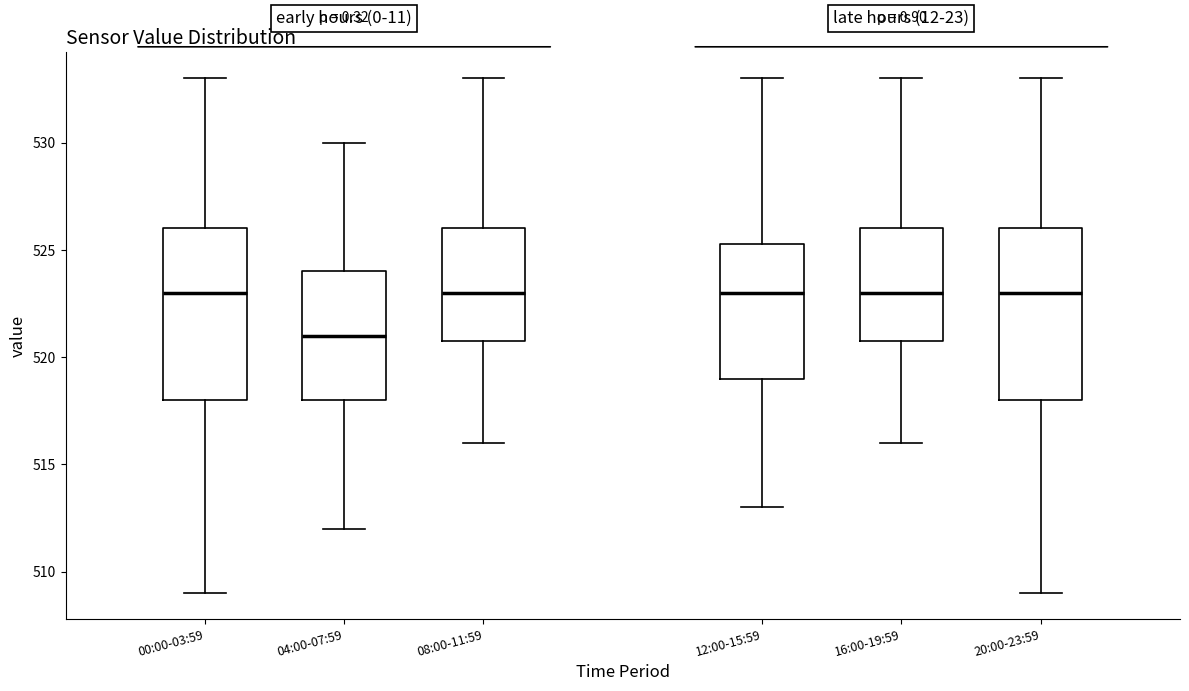

Reading left to right, transcribe this box plot: for each box, give where its median line is, the range the box spans, and where its two whiskers end, as read against the y-axis. The values are not printed on the chart, so give them approximately, as read against the axis.

00:00-03:59: median 523.0, box 518.0 to 526.0, whiskers 509.0 to 533.0
04:00-07:59: median 521.0, box 518.0 to 524.0, whiskers 512.0 to 530.0
08:00-11:59: median 523.0, box 521.0 to 526.0, whiskers 516.0 to 533.0
12:00-15:59: median 523.0, box 519.0 to 525.5, whiskers 513.0 to 533.0
16:00-19:59: median 523.0, box 521.0 to 526.0, whiskers 516.0 to 533.0
20:00-23:59: median 523.0, box 518.0 to 526.0, whiskers 509.0 to 533.0